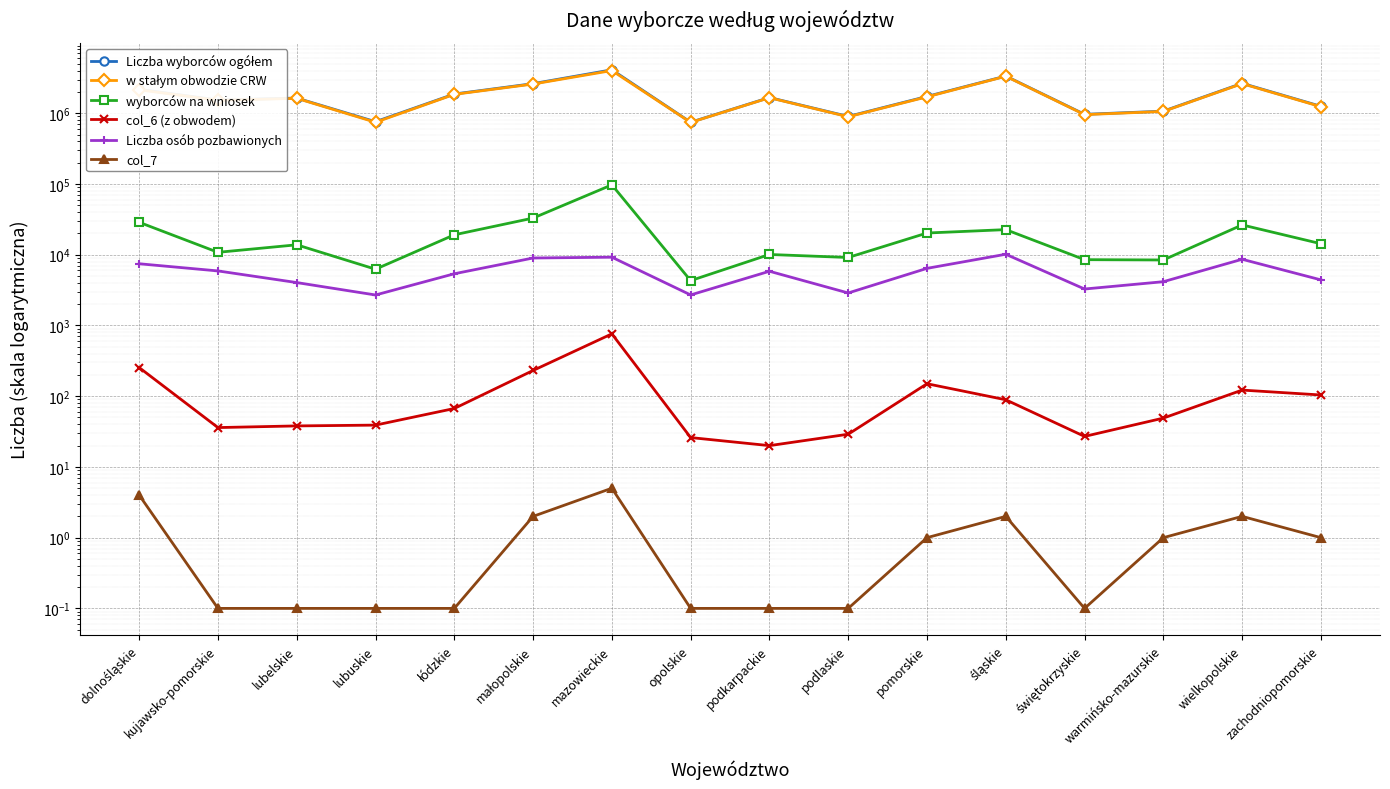

Rank the series at opolskie from lowest to highest value.

col_7, col_6 (z obwodem), Liczba osób pozbawionych, wyborców na wniosek, w stałym obwodzie CRW, Liczba wyborców ogółem